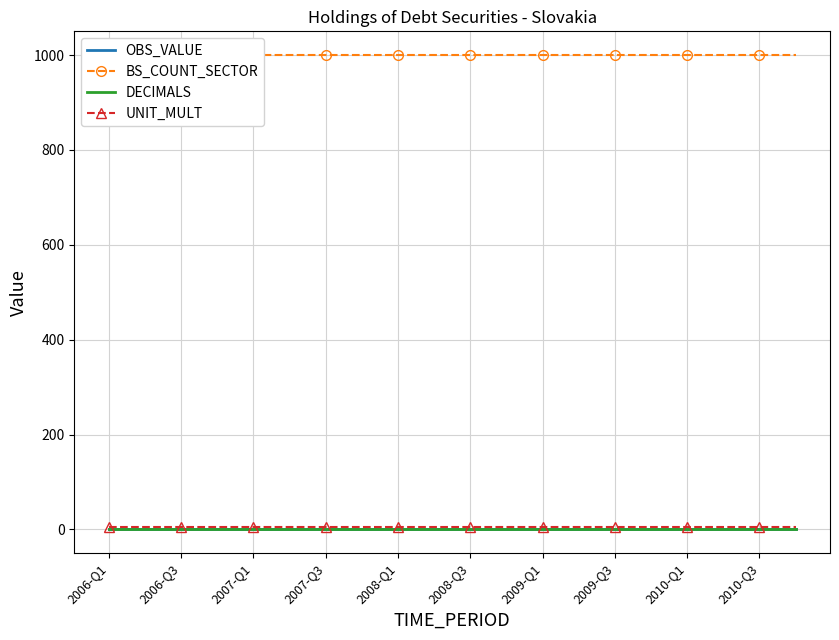

How many lines are shown in the chart?

4